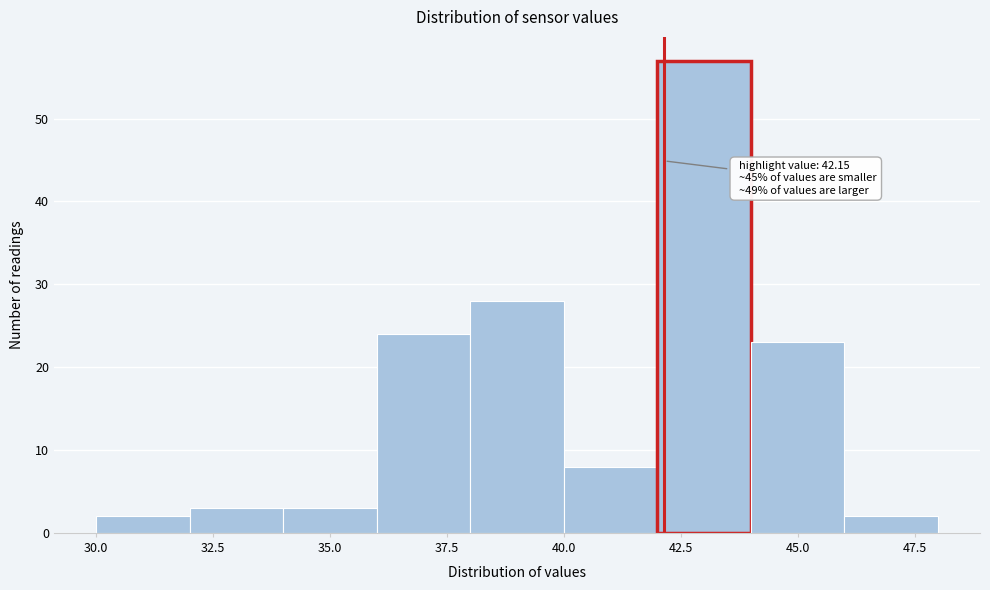

Which range on the x-axis has the tallest bar?

42 to 44